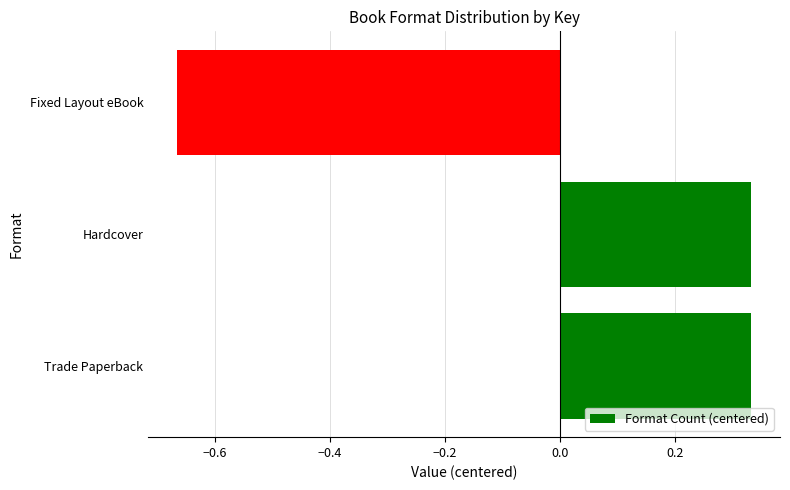

Which has a higher value, Hardcover or Fixed Layout eBook?

Hardcover